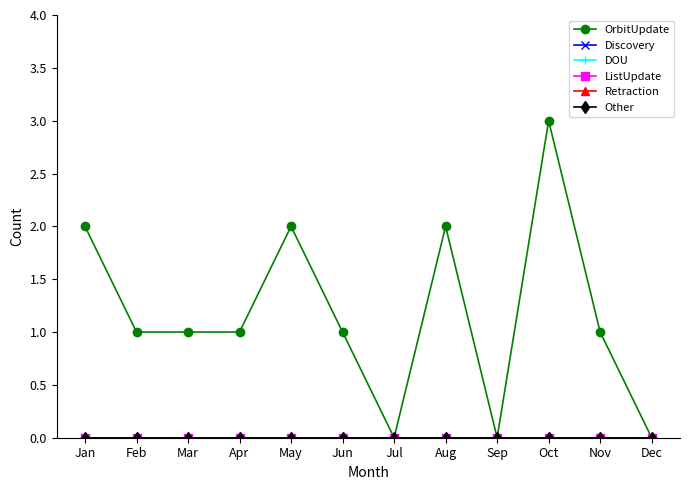

At how many categories does at least one series exceed 1?

4